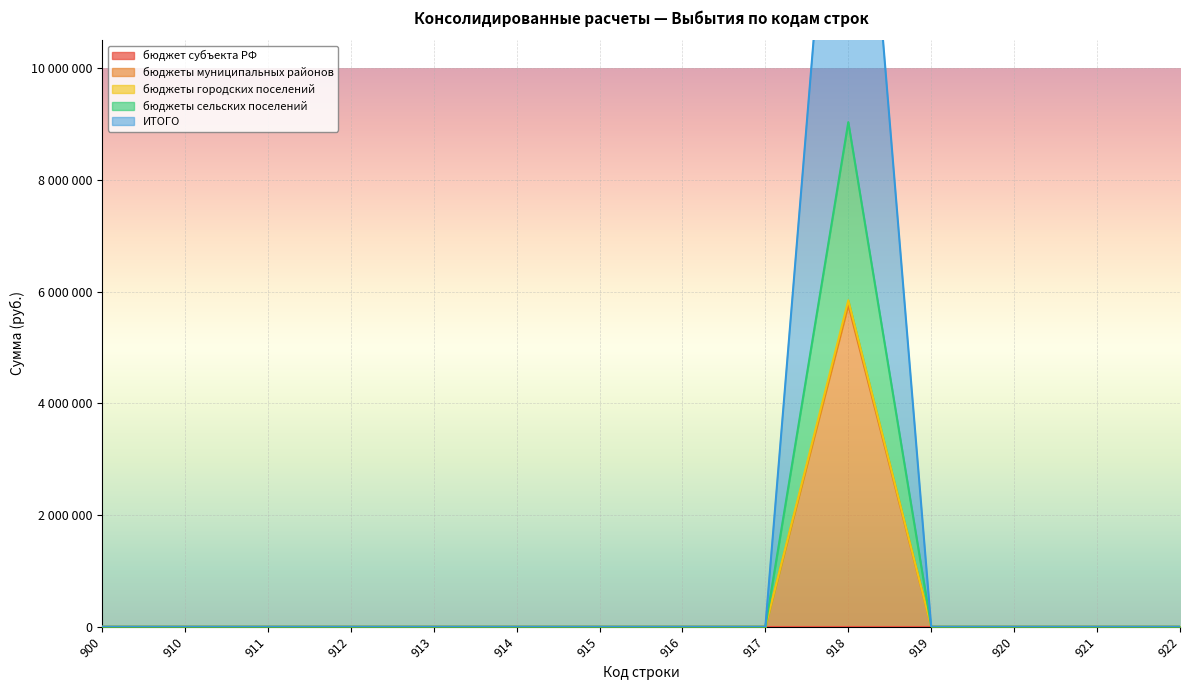

How many positive values does the ИТОГО series have?

1